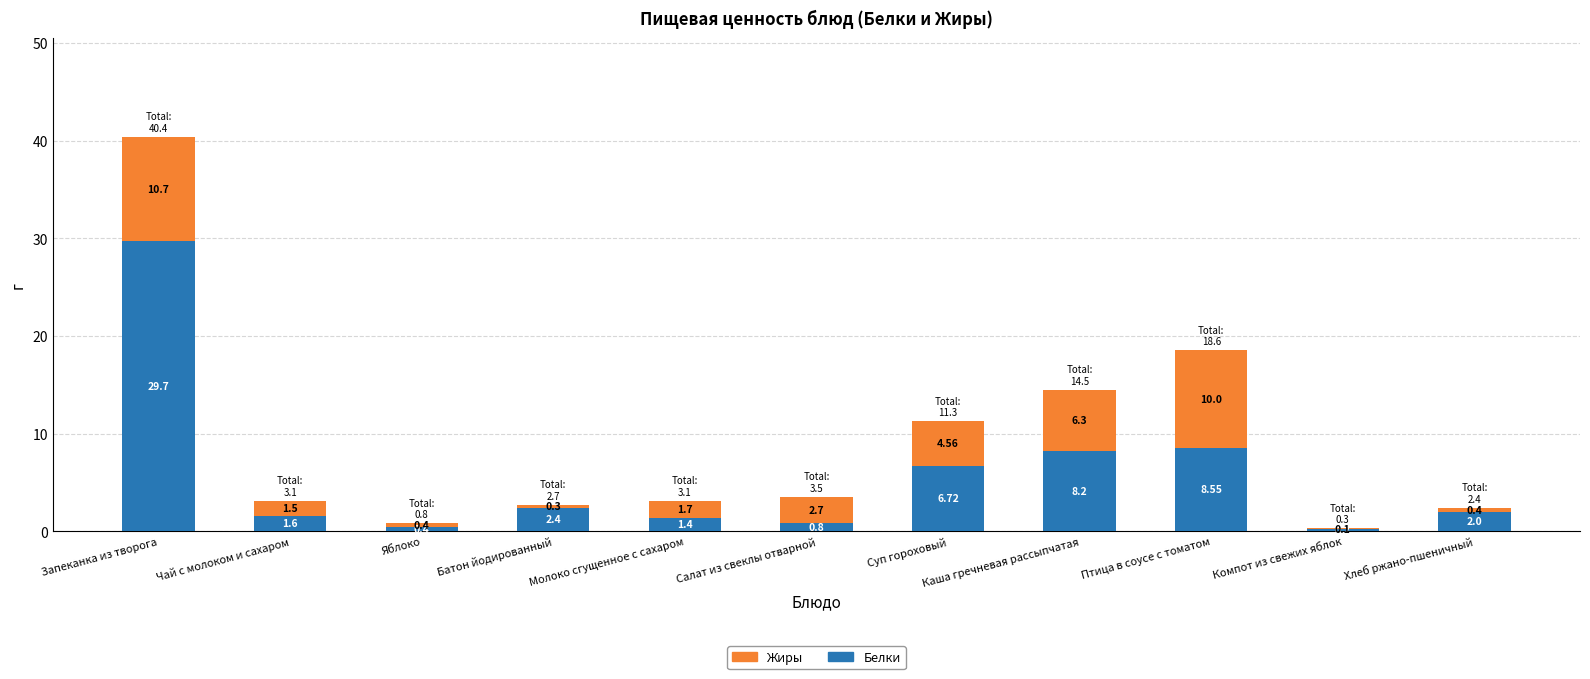

At which label is Белки closest to 14?

Птица в соусе с томатом